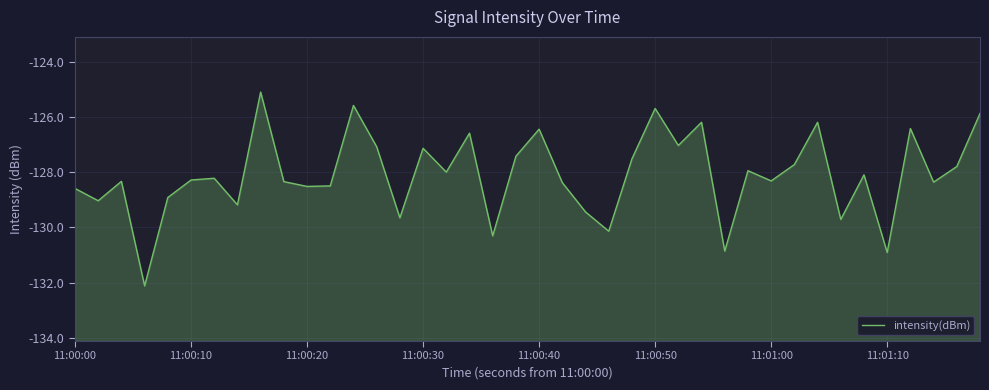

What is the greatest value displayed?

-125.1